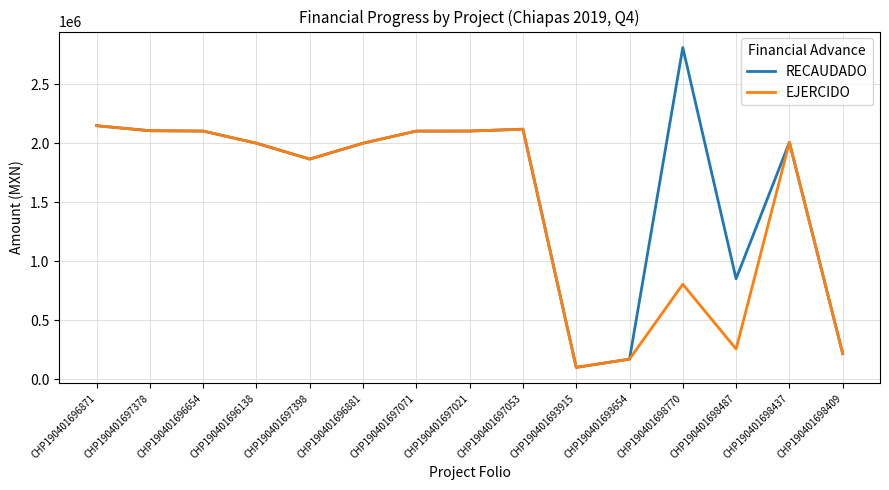

At which category is the sum across all series the highest?

CHP190401696871